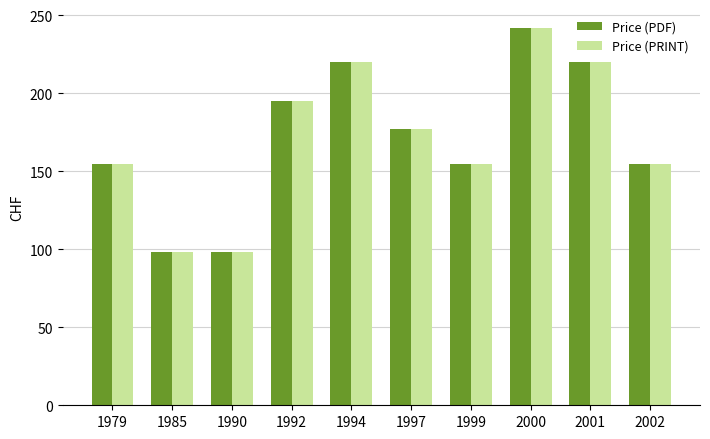

Reading left to right, what are all the values shown in this chart?

Price (PDF): 1979=155	1985=98	1990=98	1992=195	1994=220	1997=177	1999=155	2000=242	2001=220	2002=155
Price (PRINT): 1979=155	1985=98	1990=98	1992=195	1994=220	1997=177	1999=155	2000=242	2001=220	2002=155